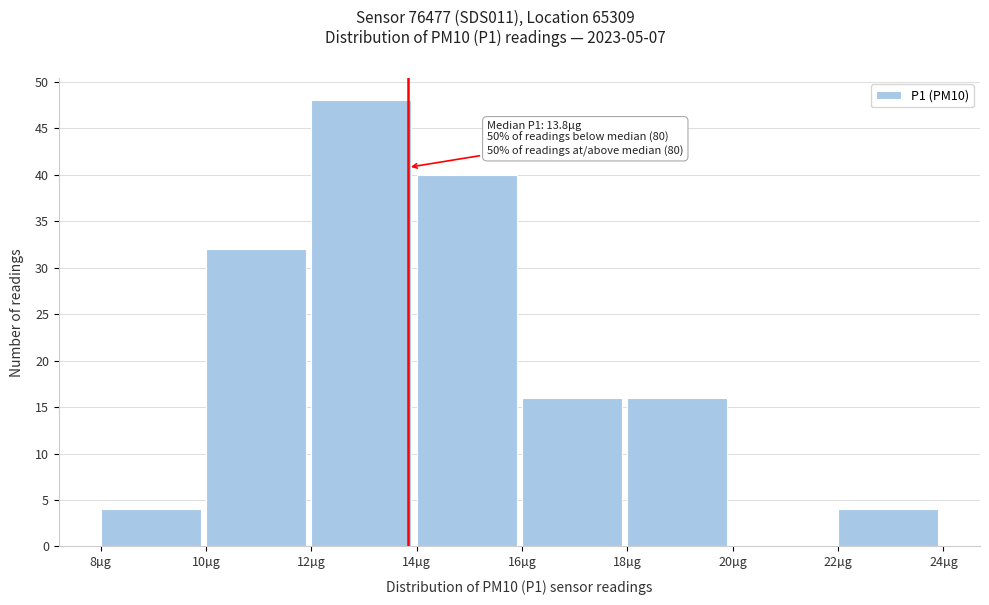

Over which range of the x-axis is the bar tallest?

12 to 14